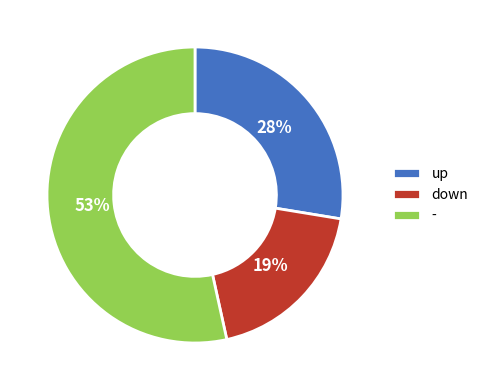

To the nearest percent, what portion does - represent?

53%